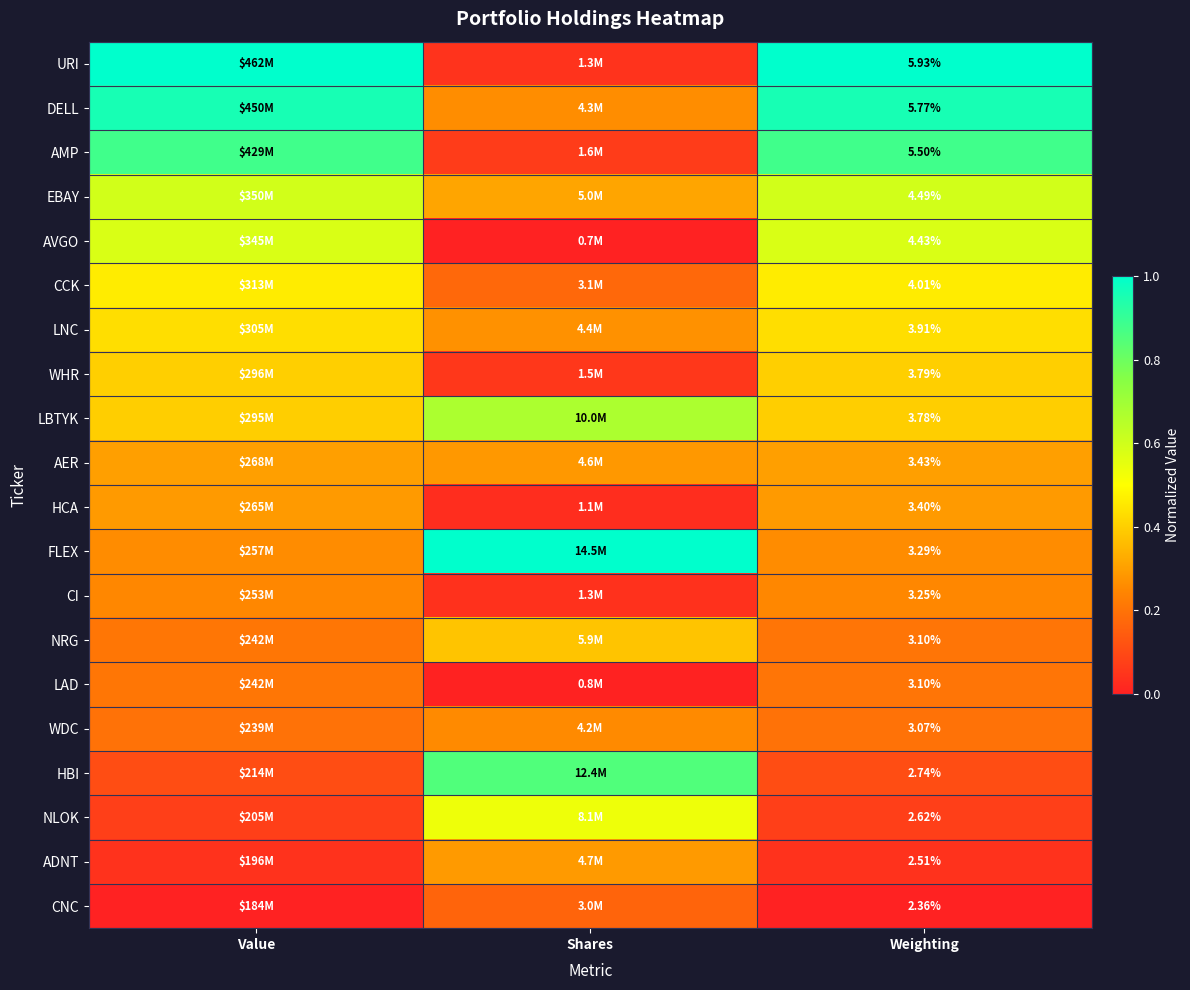

Is the value of AMP at Weighting greater than the value of LAD at Weighting?

Yes